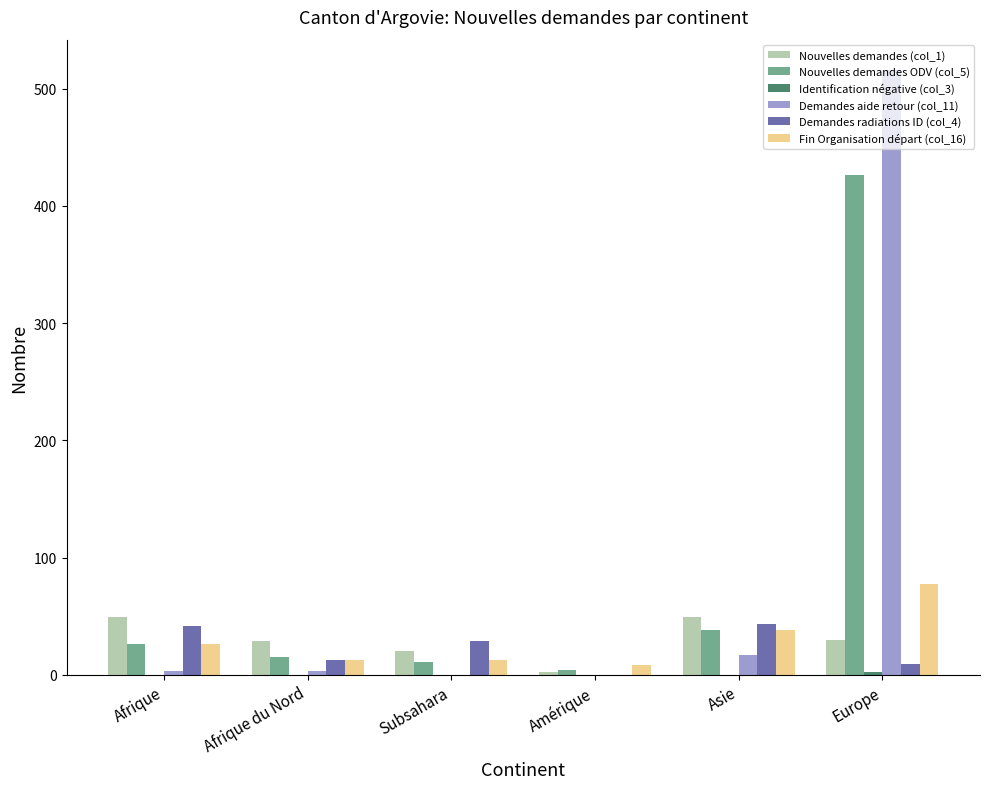

Is it true that Fin Organisation départ (col_16) equals 13 at Subsahara?

True